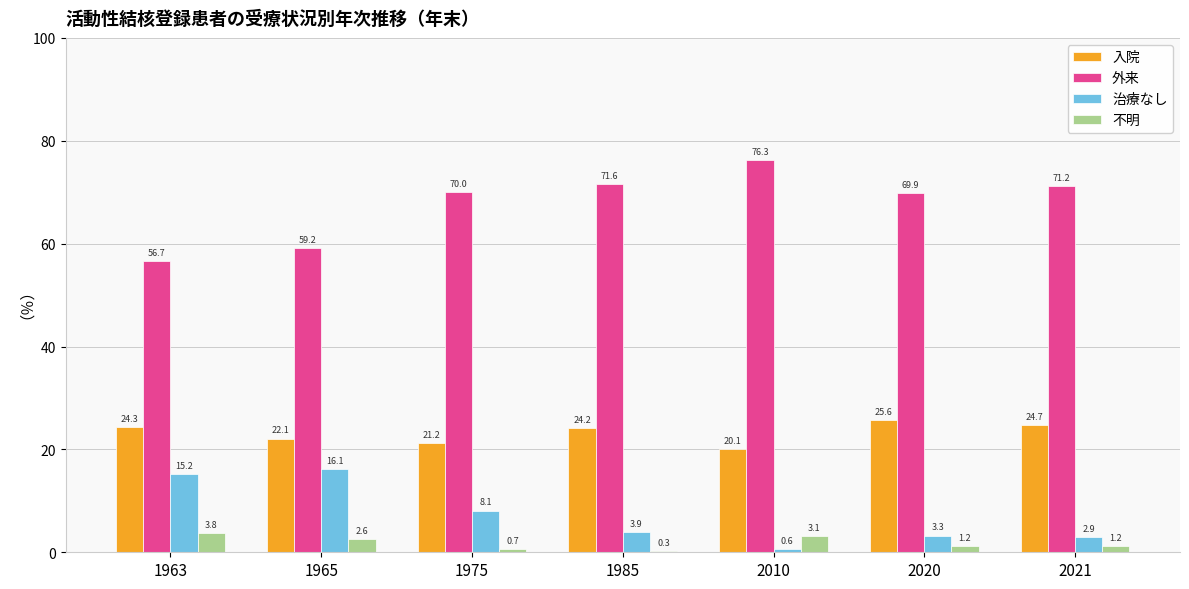

How many data points in 外来 are less than 70?

3